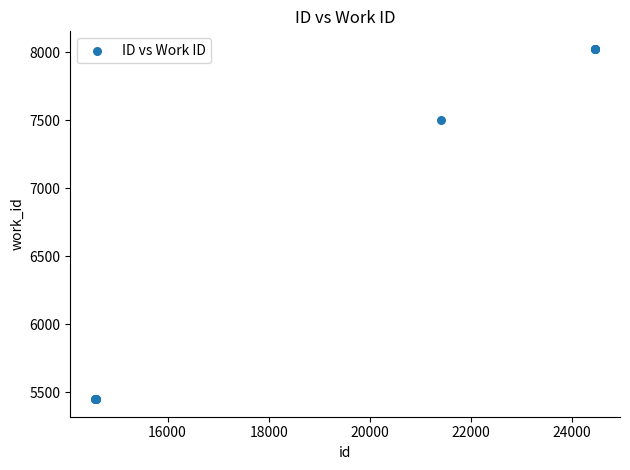

What Y value in the scatter plot is closest to 6737?

7500